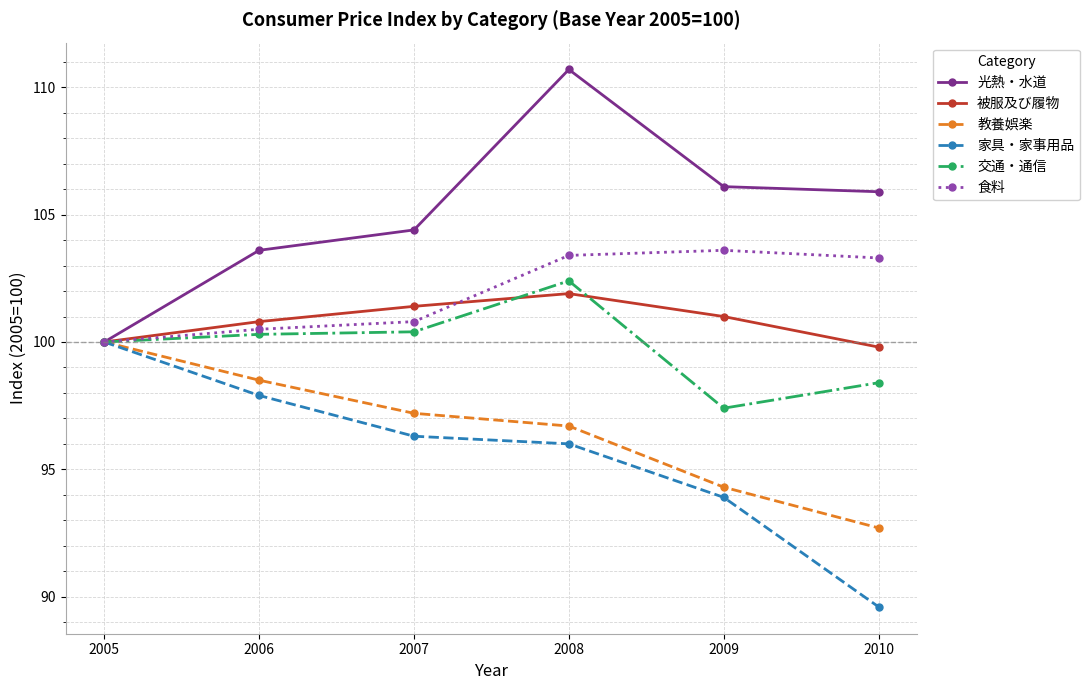

The 食料 series shows 48.6 at 2005. True or false?

False